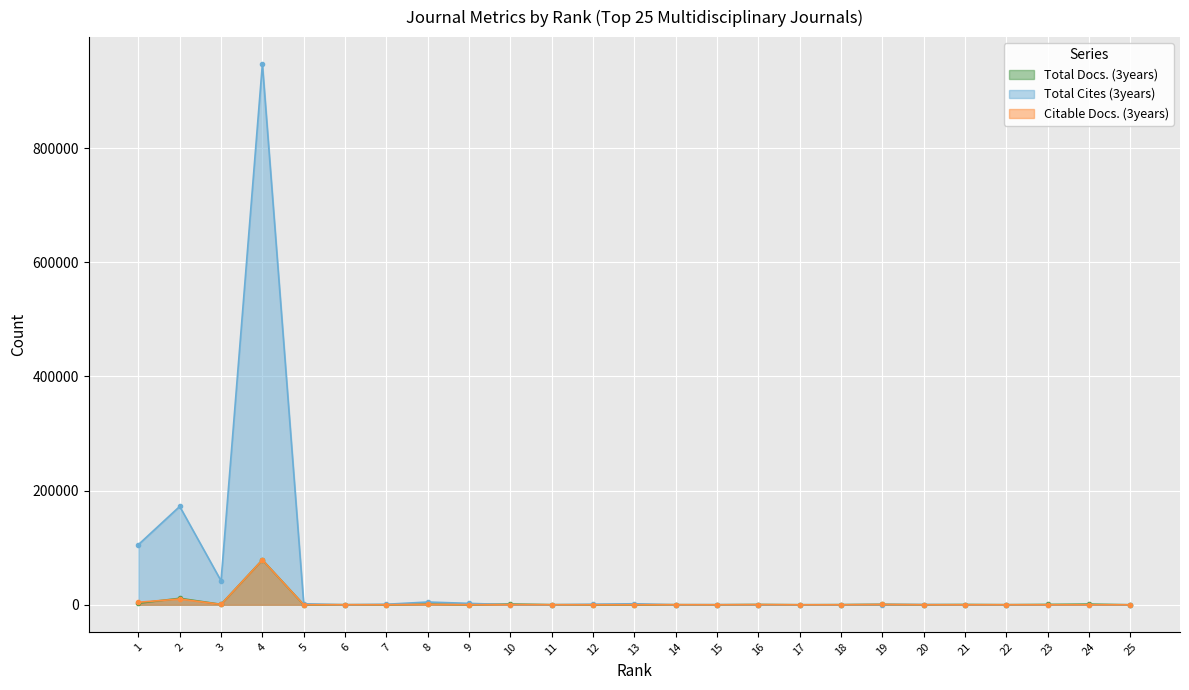

Which label corresponds to the largest value in the chart?

4